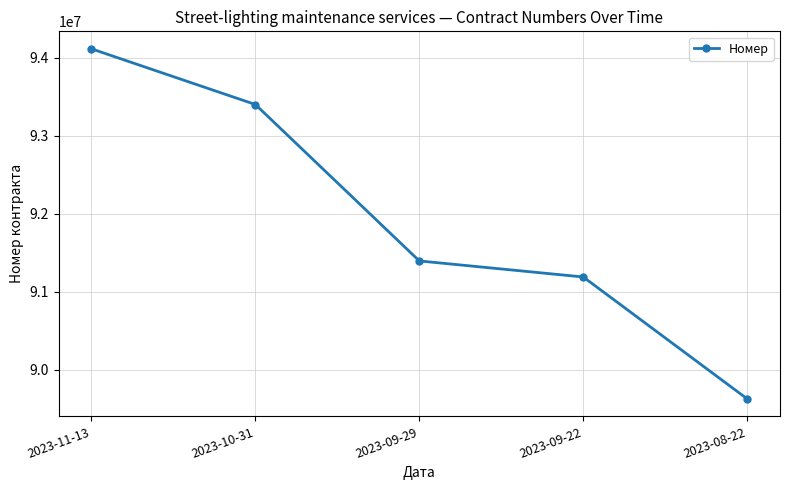

What is the label of the 2nd point from the right?

2023-09-22